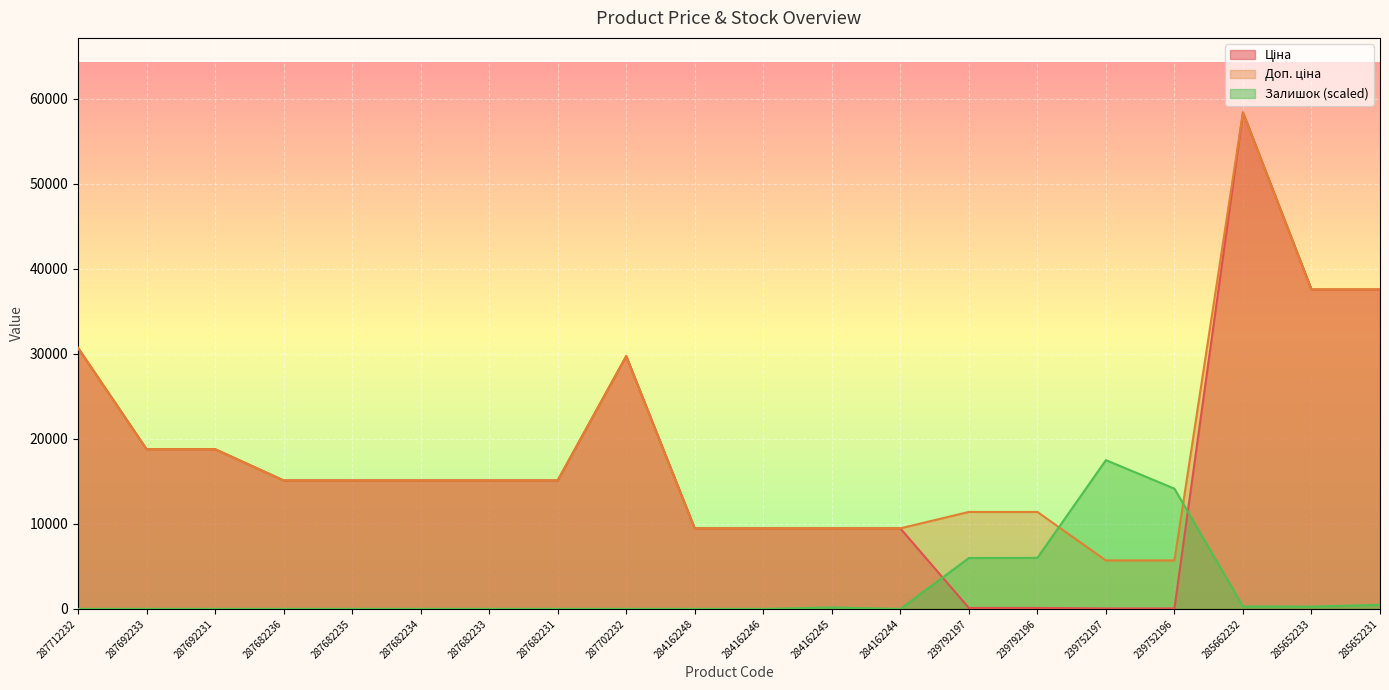

How many times do Доп. ціна and Залишок cross each other?

2